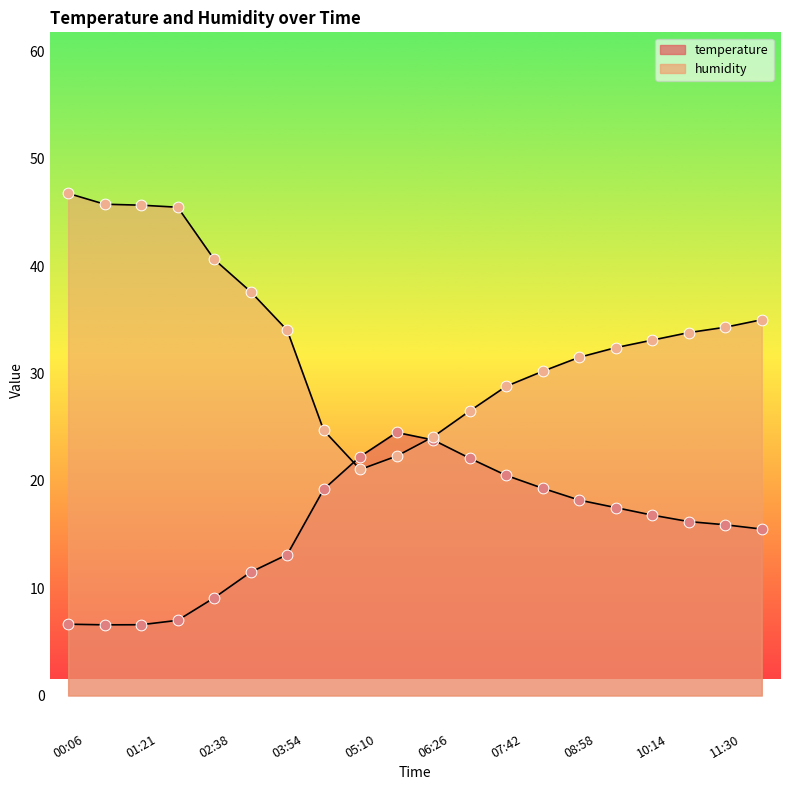

Is the value of temperature at 07:04 greater than the value of humidity at 01:21?

No